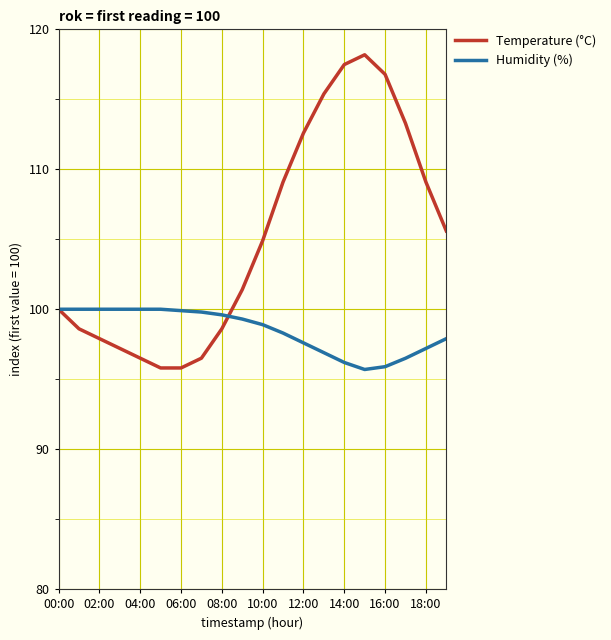

In Temperature (°C), how many points are higher than both neighbors (excluding endpoints)?

1